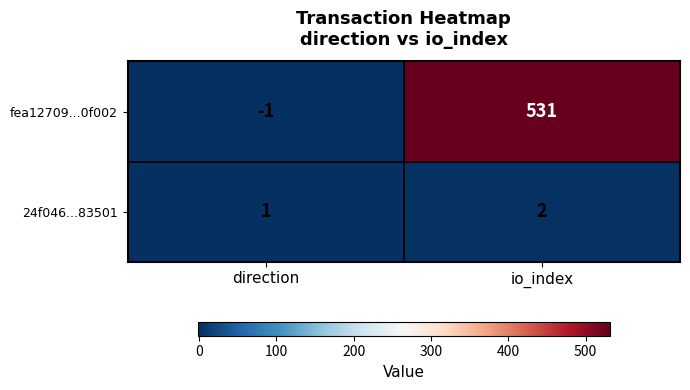

At which category is the sum across all series the highest?

io_index